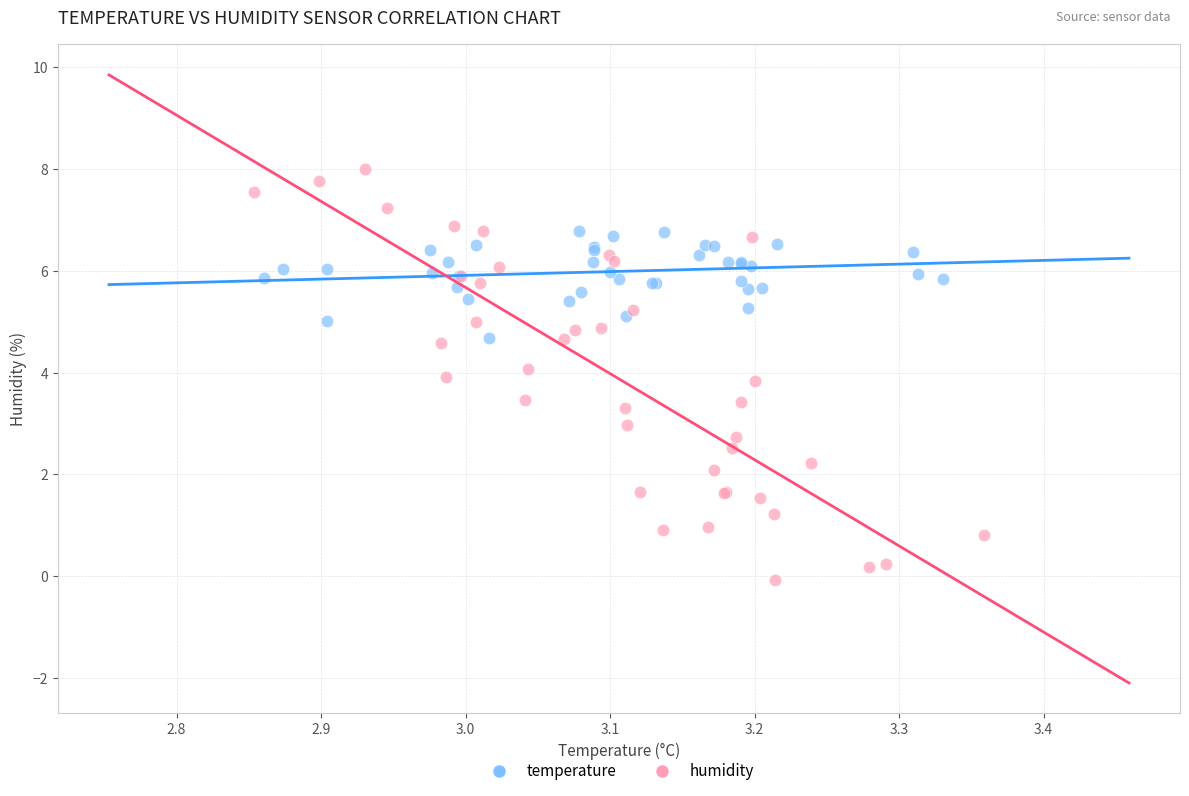

What are all the series names shown in the legend?

temperature, humidity